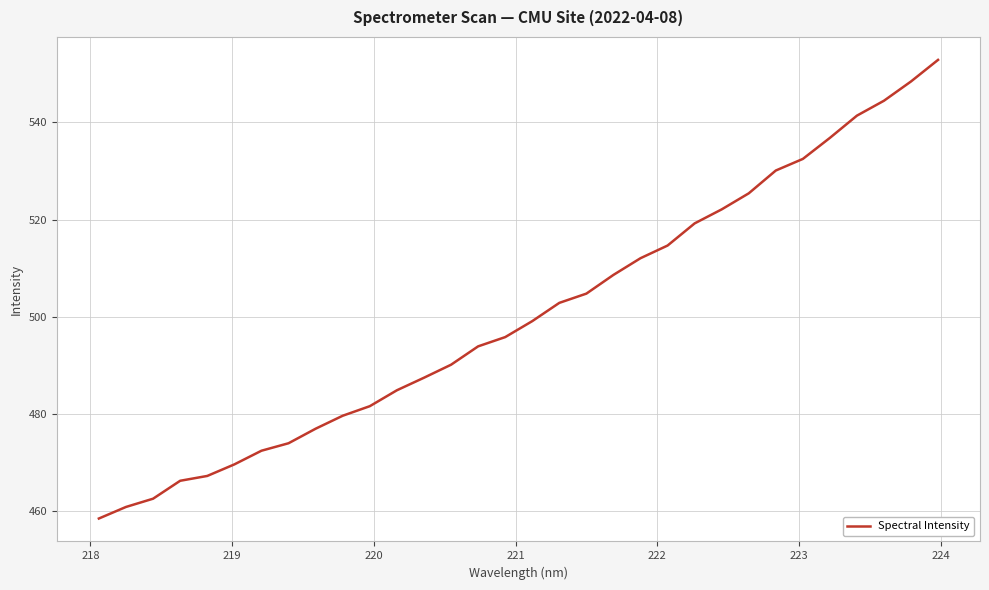

Is this an area chart (filled region under the line)?

No